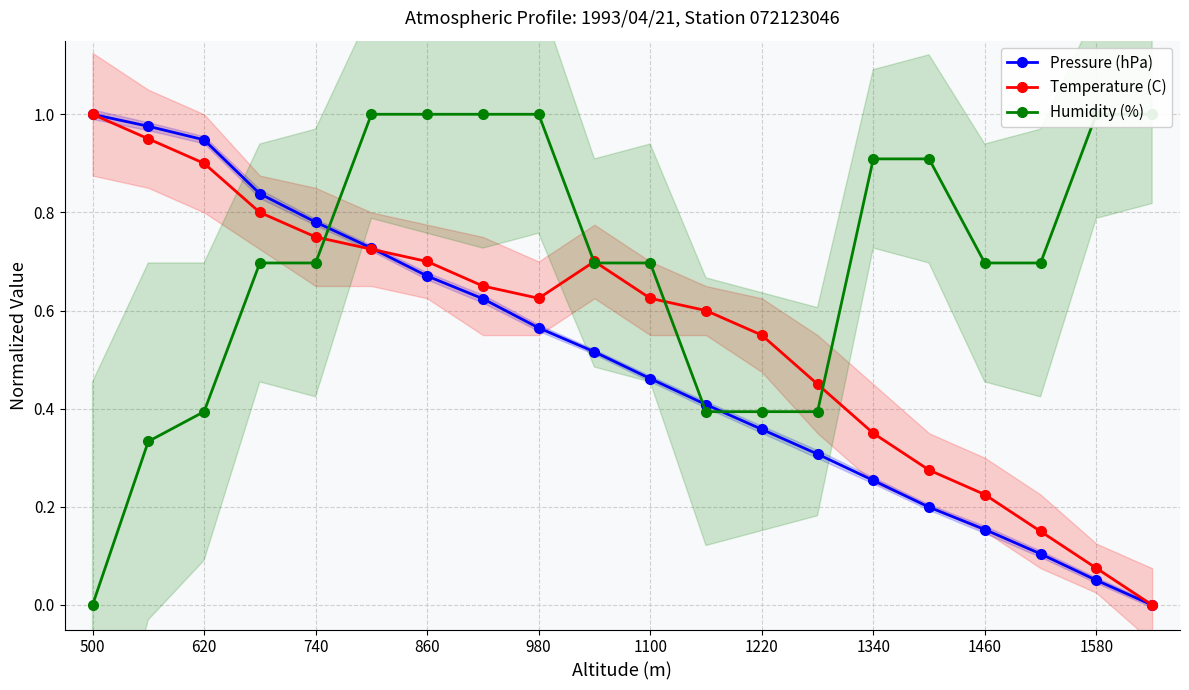

What is the greatest value displayed?

1.0